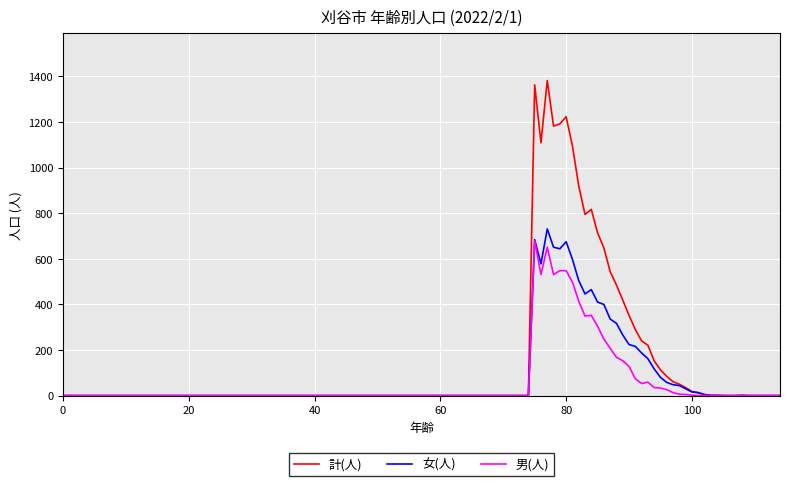

Which series has the largest range (max minus min)?

計(人)